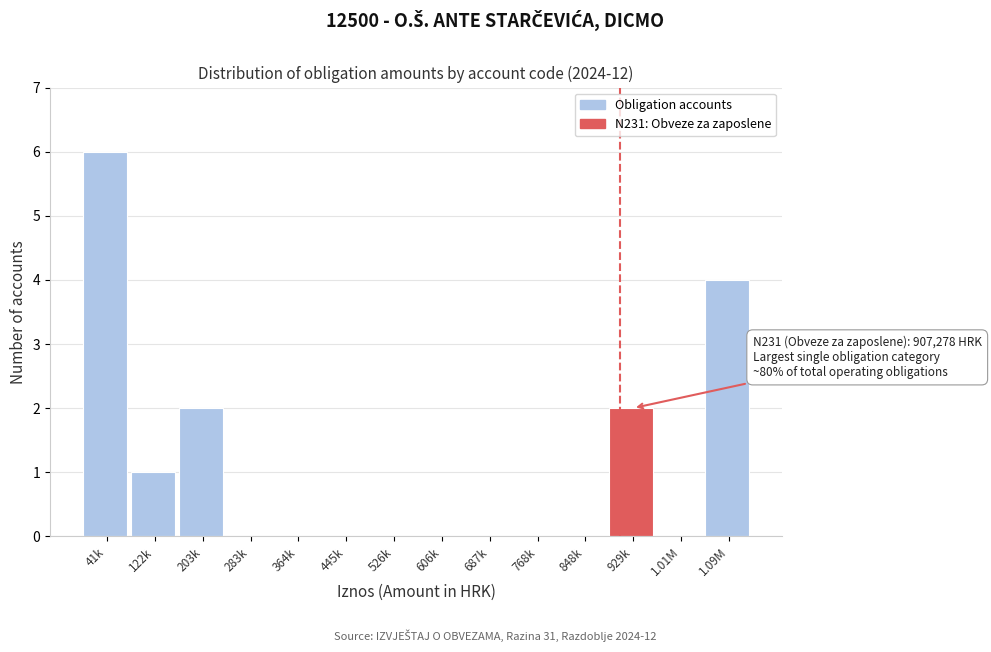

Reading left to right, transcribe all the data shown in this chart.

41k=6	122k=1	203k=2	283k=0	364k=0	445k=0	526k=0	606k=0	687k=0	768k=0	848k=0	929k=2	1.01M=0	1.09M=4